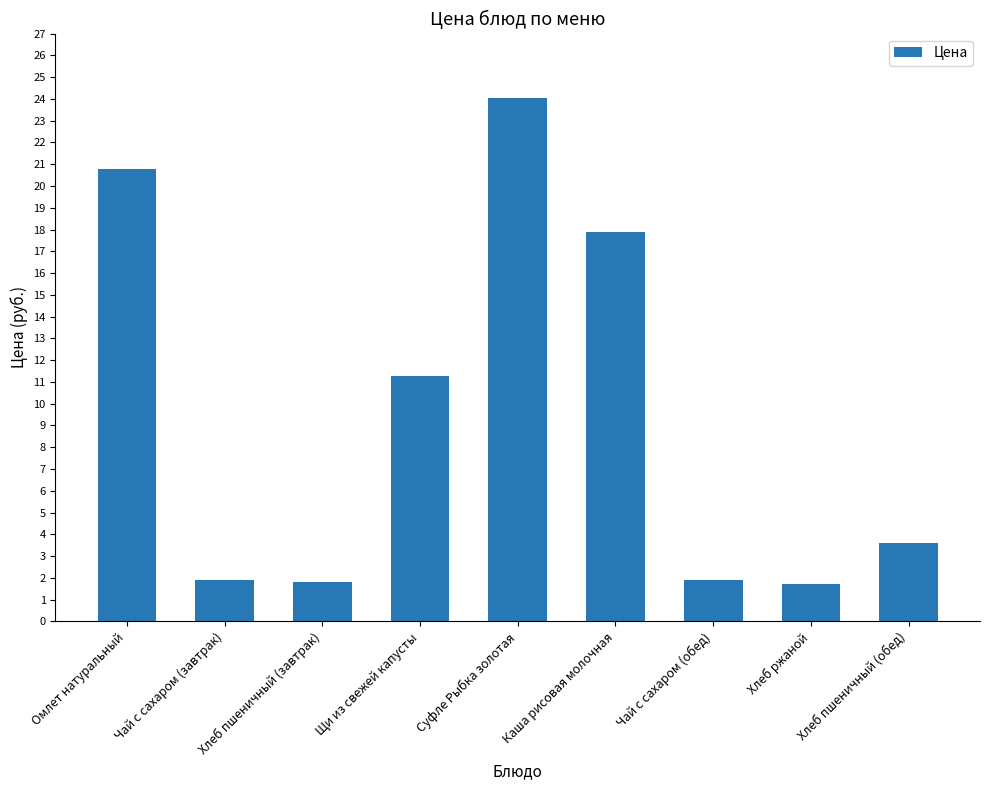

What is the sum of the values at Хлеб пшеничный (обед) and Чай с сахаром (обед)?

5.5